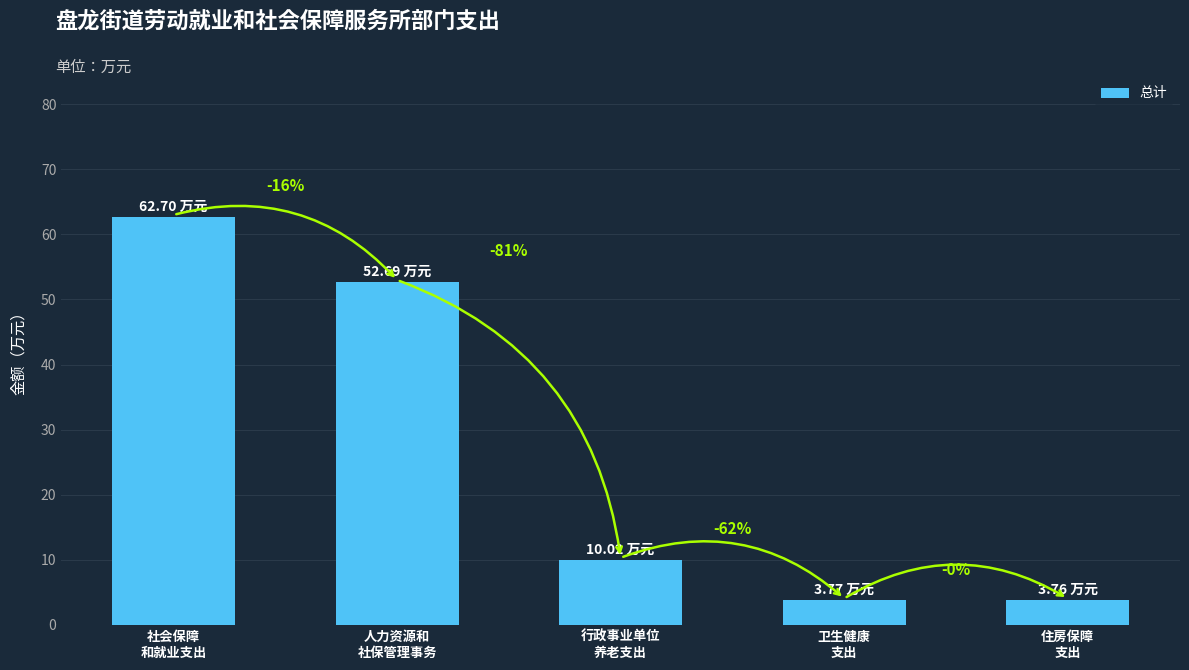

Between 行政事业单位
养老支出 and 卫生健康
支出, which is larger?

行政事业单位
养老支出